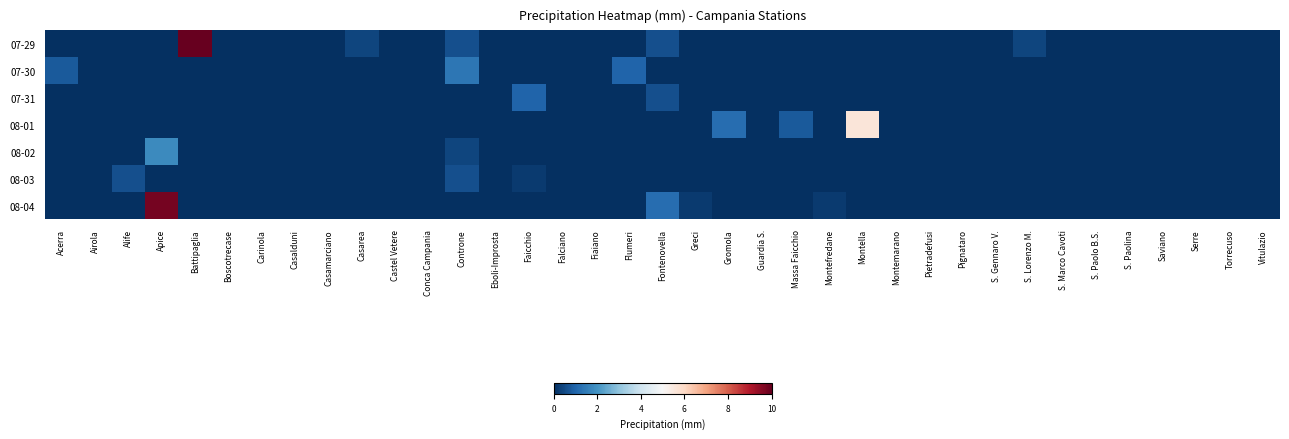

Reading left to right, what are all the values shown in this chart?

07-29: Acerra=0.0	Airola=0.0	Alife=0.0	Apice=0.0	Battipaglia=10.0	Boscotrecase=0.0	Carinola=0.0	Casalduni=0.0	Casamarciano=0.0	Casarea=0.4	Castel Vetere=0.0	Conca Campania=0.0	Controne=0.6	Eboli-Improsta=0.0	Faicchio=0.0	Falciano=0.0	Fiaiano=0.0	Flumeri=0.0	Fontenovella=0.6	Greci=0.0	Gromola=0.0	Guardia S.=0.0	Massa Faicchio=0.0	Montefredane=0.0	Montella=0.0	Montemarano=0.0	Pietradefusi=0.0	Pignataro=0.0	S. Gennaro V.=0.0	S. Lorenzo M.=0.4	S. Marco Cavoti=0.0	S. Paolo B.S.=0.0	S. Paolina=0.0	Saviano=0.0	Serre=0.0	Torrecuso=0.0	Vitulazio=0.0
07-30: Acerra=0.8	Airola=0.0	Alife=0.0	Apice=0.0	Battipaglia=0.0	Boscotrecase=0.0	Carinola=0.0	Casalduni=0.0	Casamarciano=0.0	Casarea=0.0	Castel Vetere=0.0	Conca Campania=0.0	Controne=1.4	Eboli-Improsta=0.0	Faicchio=0.0	Falciano=0.0	Fiaiano=0.0	Flumeri=1.0	Fontenovella=0.0	Greci=0.0	Gromola=0.0	Guardia S.=0.0	Massa Faicchio=0.0	Montefredane=0.0	Montella=0.0	Montemarano=0.0	Pietradefusi=0.0	Pignataro=0.0	S. Gennaro V.=0.0	S. Lorenzo M.=0.0	S. Marco Cavoti=0.0	S. Paolo B.S.=0.0	S. Paolina=0.0	Saviano=0.0	Serre=0.0	Torrecuso=0.0	Vitulazio=0.0
07-31: Acerra=0.0	Airola=0.0	Alife=0.0	Apice=0.0	Battipaglia=0.0	Boscotrecase=0.0	Carinola=0.0	Casalduni=0.0	Casamarciano=0.0	Casarea=0.0	Castel Vetere=0.0	Conca Campania=0.0	Controne=0.0	Eboli-Improsta=0.0	Faicchio=1.0	Falciano=0.0	Fiaiano=0.0	Flumeri=0.0	Fontenovella=0.6	Greci=0.0	Gromola=0.0	Guardia S.=0.0	Massa Faicchio=0.0	Montefredane=0.0	Montella=0.0	Montemarano=0.0	Pietradefusi=0.0	Pignataro=0.0	S. Gennaro V.=0.0	S. Lorenzo M.=0.0	S. Marco Cavoti=0.0	S. Paolo B.S.=0.0	S. Paolina=0.0	Saviano=0.0	Serre=0.0	Torrecuso=0.0	Vitulazio=0.0
08-01: Acerra=0.0	Airola=0.0	Alife=0.0	Apice=0.0	Battipaglia=0.0	Boscotrecase=0.0	Carinola=0.0	Casalduni=0.0	Casamarciano=0.0	Casarea=0.0	Castel Vetere=0.0	Conca Campania=0.0	Controne=0.0	Eboli-Improsta=0.0	Faicchio=0.0	Falciano=0.0	Fiaiano=0.0	Flumeri=0.0	Fontenovella=0.0	Greci=0.0	Gromola=1.2	Guardia S.=0.0	Massa Faicchio=0.8	Montefredane=0.0	Montella=5.6	Montemarano=0.0	Pietradefusi=0.0	Pignataro=0.0	S. Gennaro V.=0.0	S. Lorenzo M.=0.0	S. Marco Cavoti=0.0	S. Paolo B.S.=0.0	S. Paolina=0.0	Saviano=0.0	Serre=0.0	Torrecuso=0.0	Vitulazio=0.0
08-02: Acerra=0.0	Airola=0.0	Alife=0.0	Apice=1.8	Battipaglia=0.0	Boscotrecase=0.0	Carinola=0.0	Casalduni=0.0	Casamarciano=0.0	Casarea=0.0	Castel Vetere=0.0	Conca Campania=0.0	Controne=0.4	Eboli-Improsta=0.0	Faicchio=0.0	Falciano=0.0	Fiaiano=0.0	Flumeri=0.0	Fontenovella=0.0	Greci=0.0	Gromola=0.0	Guardia S.=0.0	Massa Faicchio=0.0	Montefredane=0.0	Montella=0.0	Montemarano=0.0	Pietradefusi=0.0	Pignataro=0.0	S. Gennaro V.=0.0	S. Lorenzo M.=0.0	S. Marco Cavoti=0.0	S. Paolo B.S.=0.0	S. Paolina=0.0	Saviano=0.0	Serre=0.0	Torrecuso=0.0	Vitulazio=0.0
08-03: Acerra=0.0	Airola=0.0	Alife=0.6	Apice=0.0	Battipaglia=0.0	Boscotrecase=0.0	Carinola=0.0	Casalduni=0.0	Casamarciano=0.0	Casarea=0.0	Castel Vetere=0.0	Conca Campania=0.0	Controne=0.6	Eboli-Improsta=0.0	Faicchio=0.2	Falciano=0.0	Fiaiano=0.0	Flumeri=0.0	Fontenovella=0.0	Greci=0.0	Gromola=0.0	Guardia S.=0.0	Massa Faicchio=0.0	Montefredane=0.0	Montella=0.0	Montemarano=0.0	Pietradefusi=0.0	Pignataro=0.0	S. Gennaro V.=0.0	S. Lorenzo M.=0.0	S. Marco Cavoti=0.0	S. Paolo B.S.=0.0	S. Paolina=0.0	Saviano=0.0	Serre=0.0	Torrecuso=0.0	Vitulazio=0.0
08-04: Acerra=0.0	Airola=0.0	Alife=0.0	Apice=9.8	Battipaglia=0.0	Boscotrecase=0.0	Carinola=0.0	Casalduni=0.0	Casamarciano=0.0	Casarea=0.0	Castel Vetere=0.0	Conca Campania=0.0	Controne=0.0	Eboli-Improsta=0.0	Faicchio=0.0	Falciano=0.0	Fiaiano=0.0	Flumeri=0.0	Fontenovella=1.2	Greci=0.2	Gromola=0.0	Guardia S.=0.0	Massa Faicchio=0.0	Montefredane=0.2	Montella=0.0	Montemarano=0.0	Pietradefusi=0.0	Pignataro=0.0	S. Gennaro V.=0.0	S. Lorenzo M.=0.0	S. Marco Cavoti=0.0	S. Paolo B.S.=0.0	S. Paolina=0.0	Saviano=0.0	Serre=0.0	Torrecuso=0.0	Vitulazio=0.0